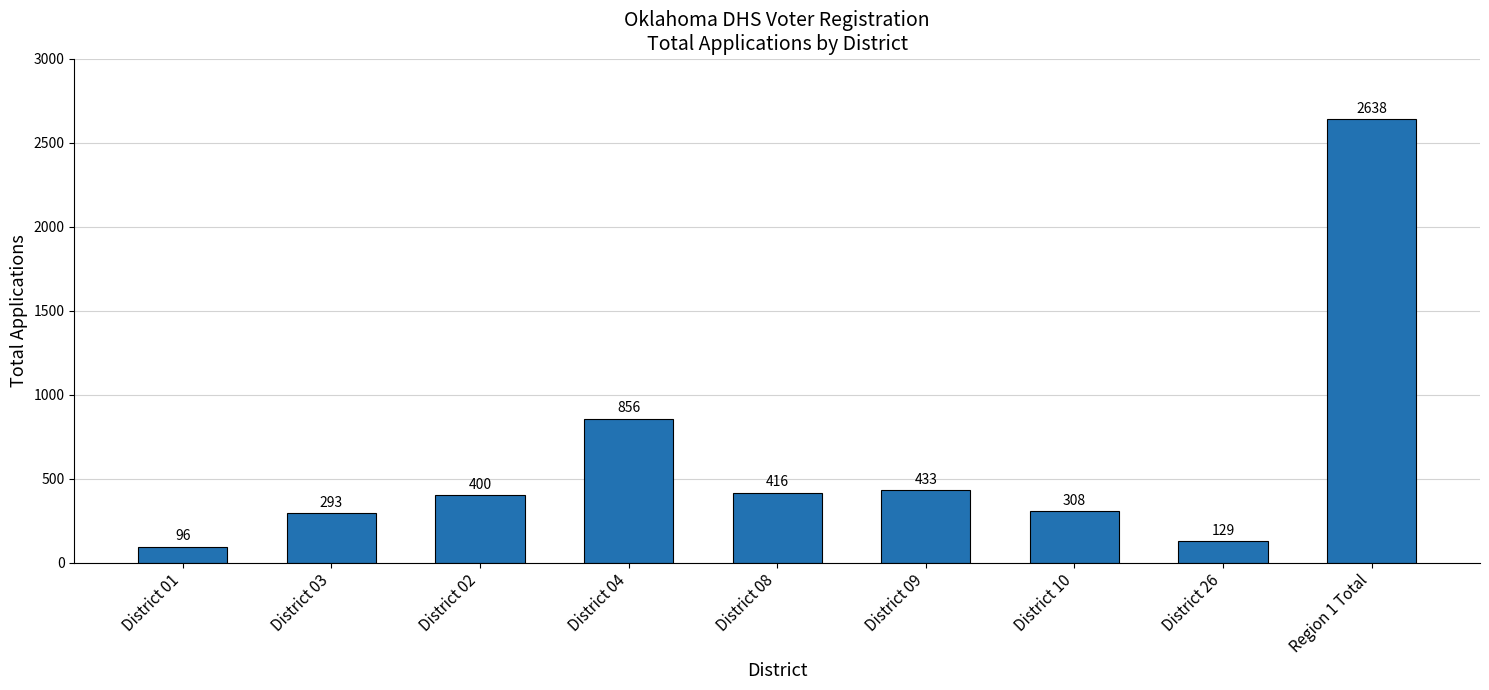

Rank the categories by value from highest to lowest.

Region 1 Total, District 04, District 09, District 08, District 02, District 10, District 03, District 26, District 01